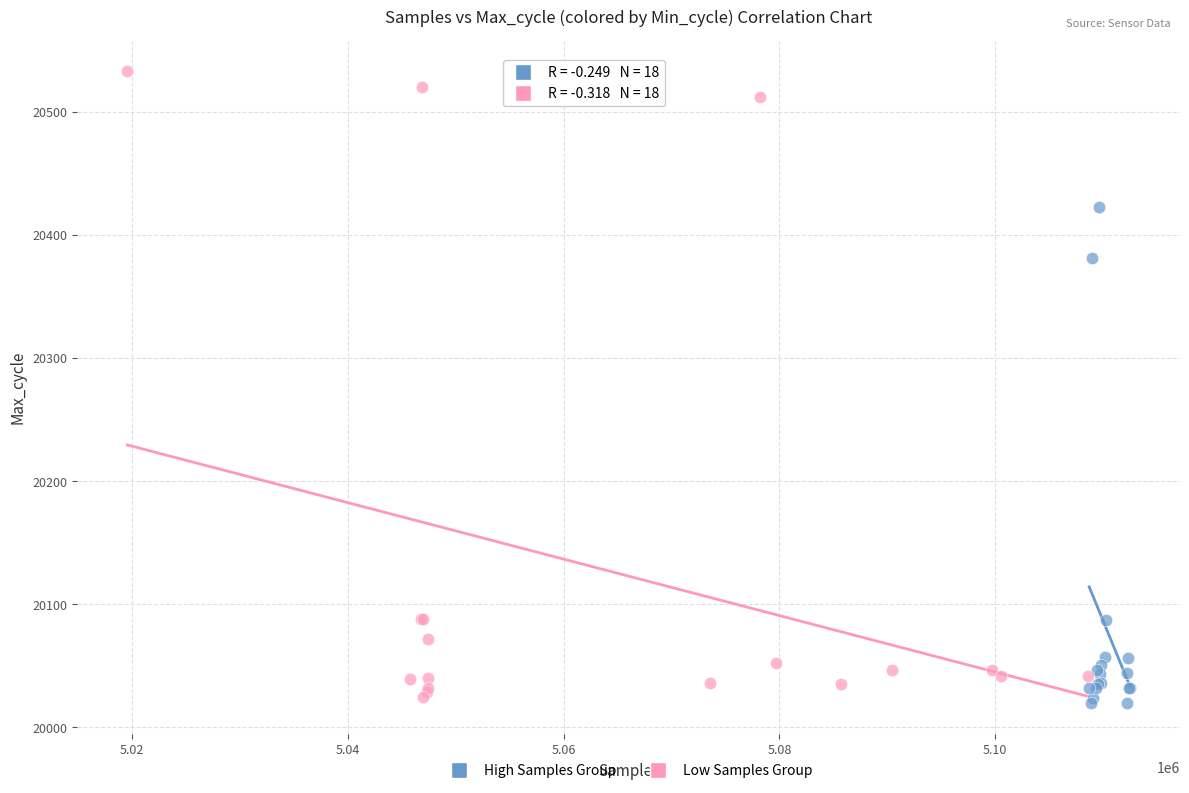

Which series contains the highest Y value?

Low Samples Group